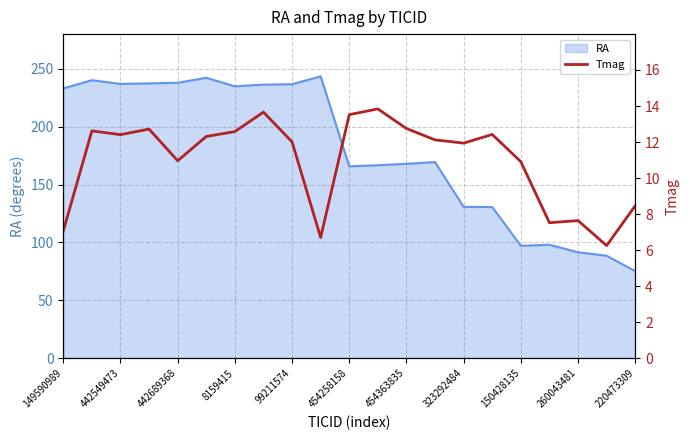

The value of RA at 149590989 is 233.0. True or false?

True